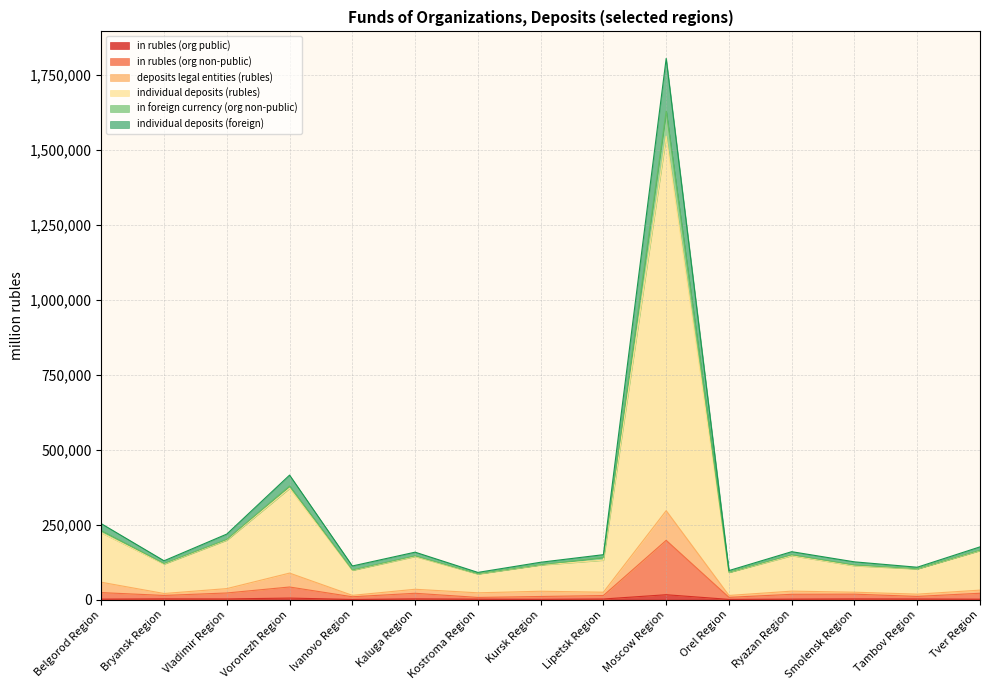

At which category is the sum across all series the highest?

Moscow Region